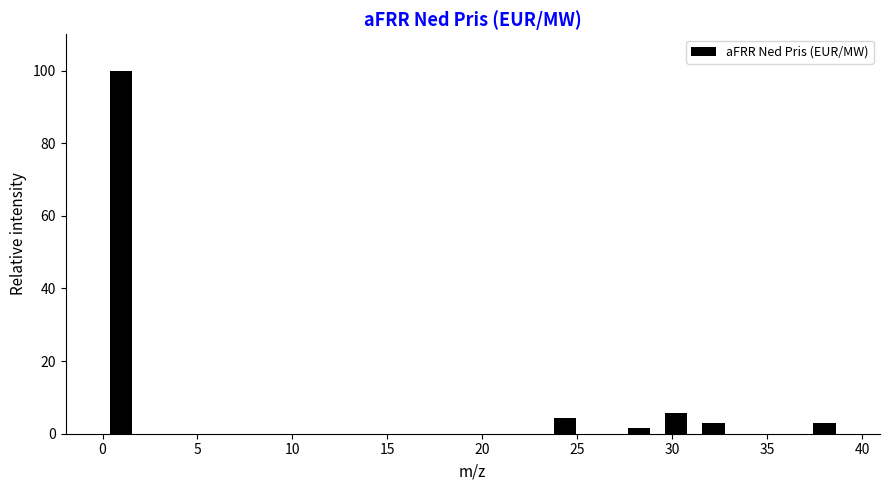

Read against the x-axis, roughly where is the centre of the tallest bar?

1.0